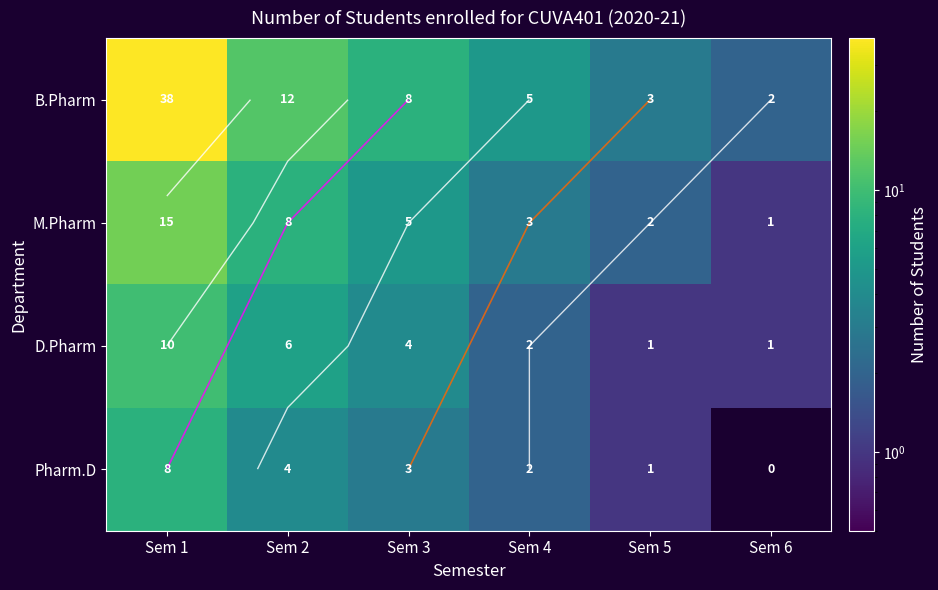

What is the difference between the maximum and second lowest values in the D.Pharm series?

9